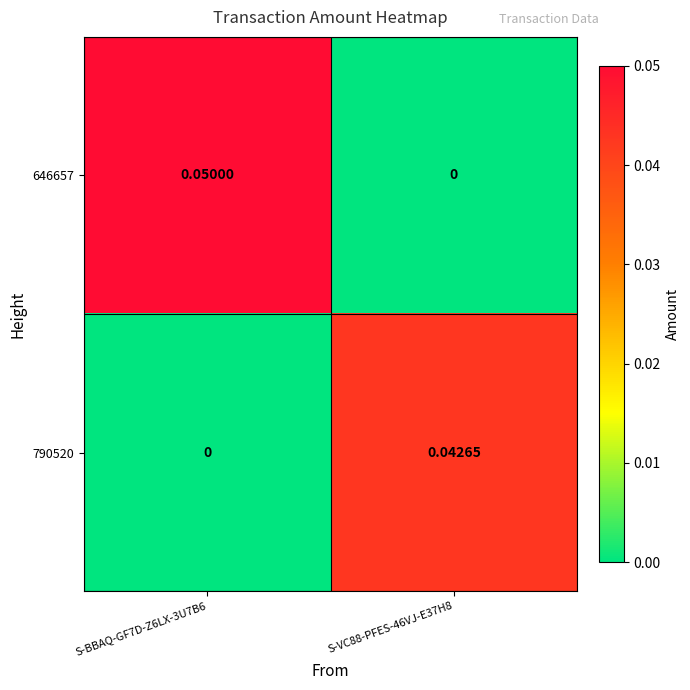

Reading left to right, list all the values displayed in this chart.

646657: S-BBAQ-GF7D-Z6LX-3U7B6=0.1	S-VC88-PFES-46VJ-E37H8=0.0
790520: S-BBAQ-GF7D-Z6LX-3U7B6=0.0	S-VC88-PFES-46VJ-E37H8=0.0